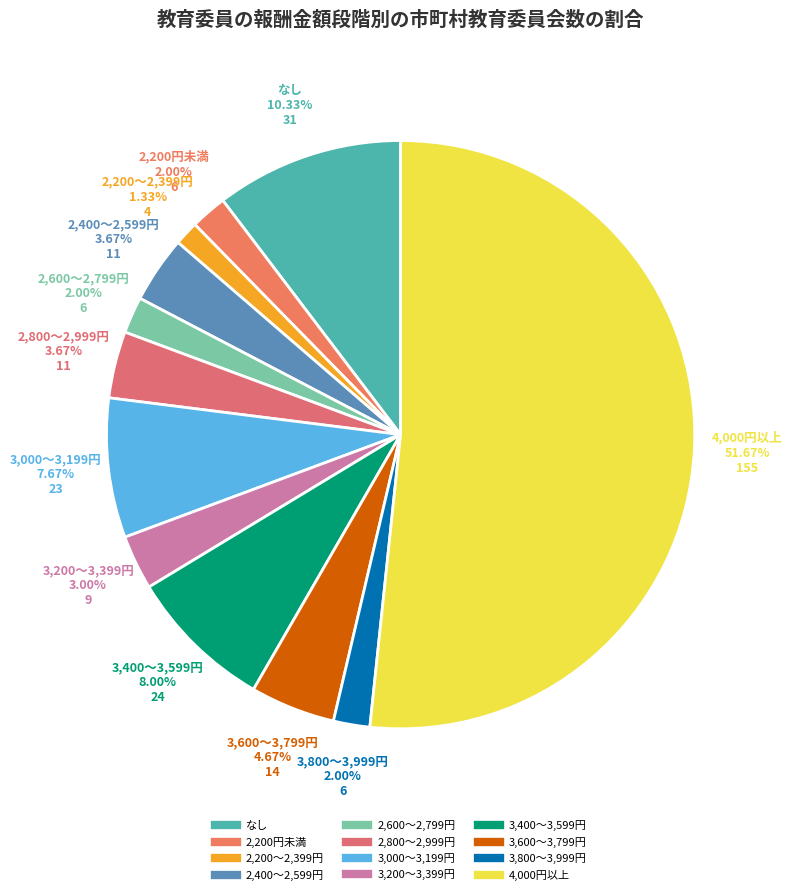

Combined, do 2,200～2,399円 and 3,400～3,599円 account for over 50%?

No